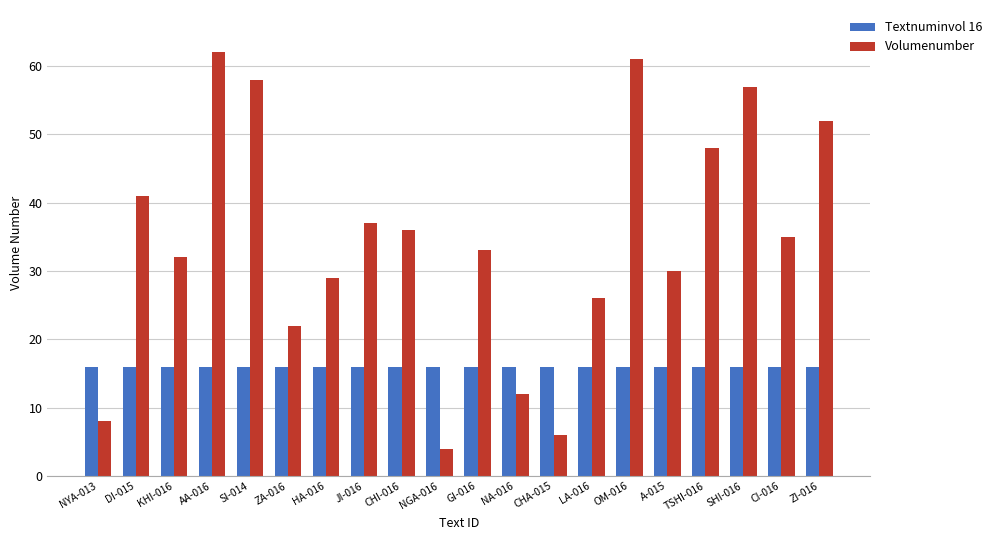

What is the greatest value displayed?

62